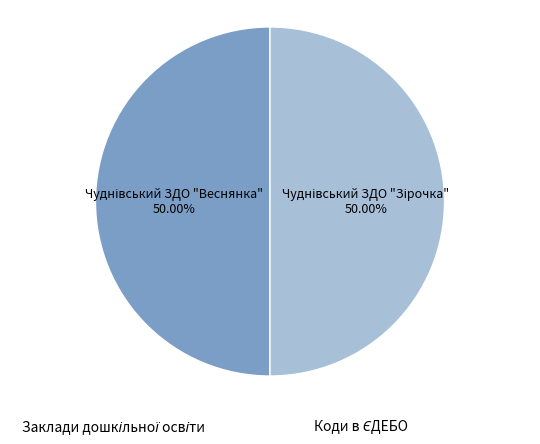

How many slices are in this pie chart?

2